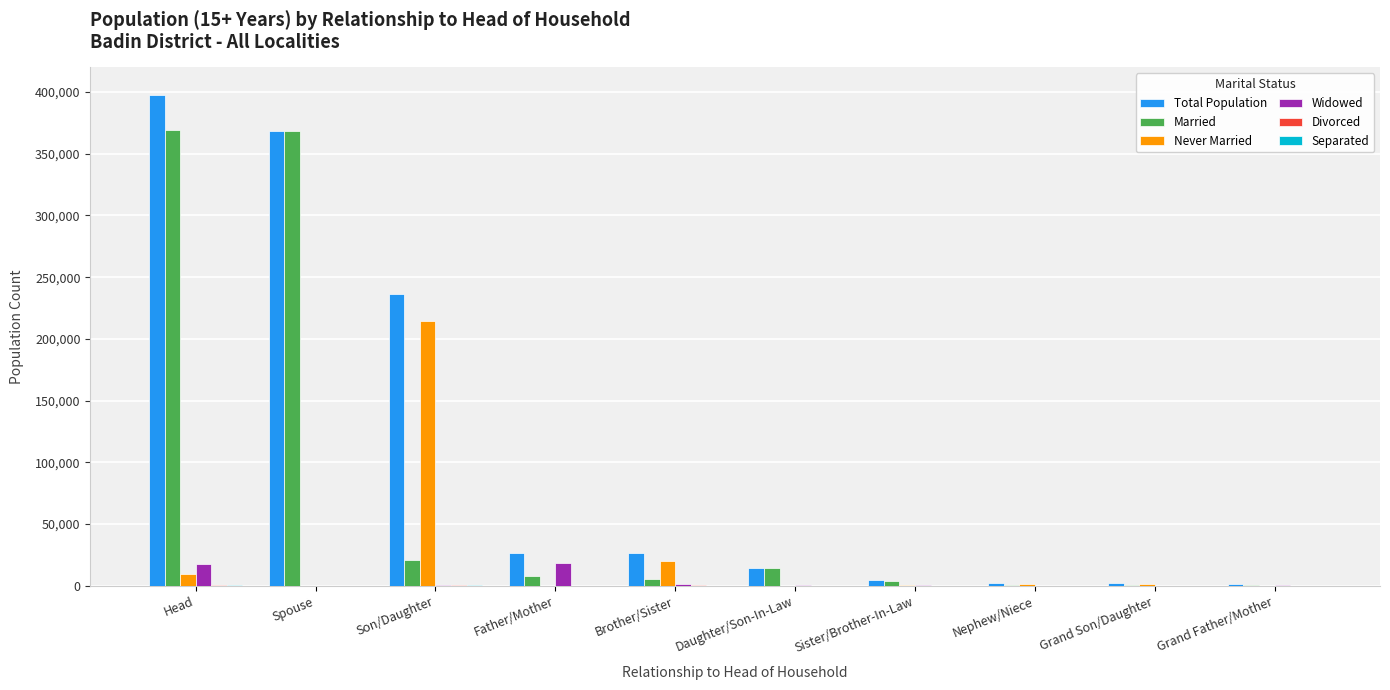

What is the difference between the Total Population values at Spouse and Father/Mother?

342160